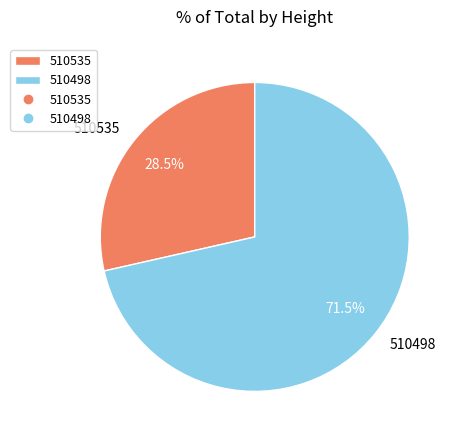

Which category accounts for the majority?

510498